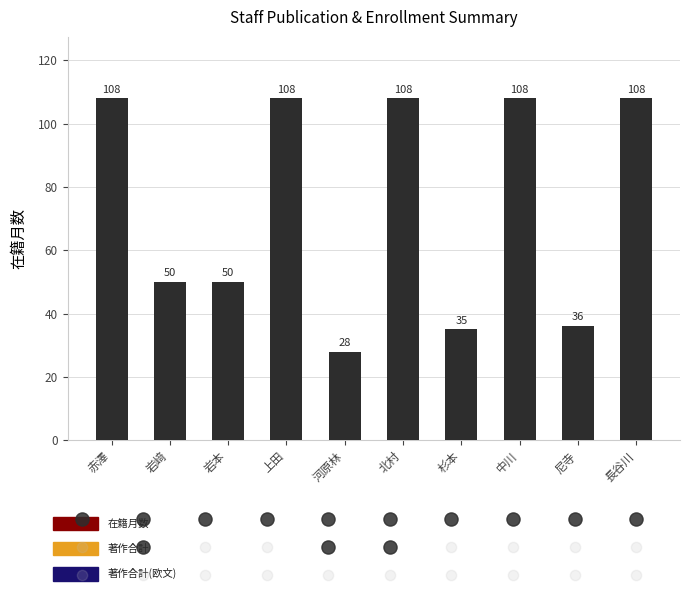

Between 長谷川 and 杉本, which is larger?

長谷川